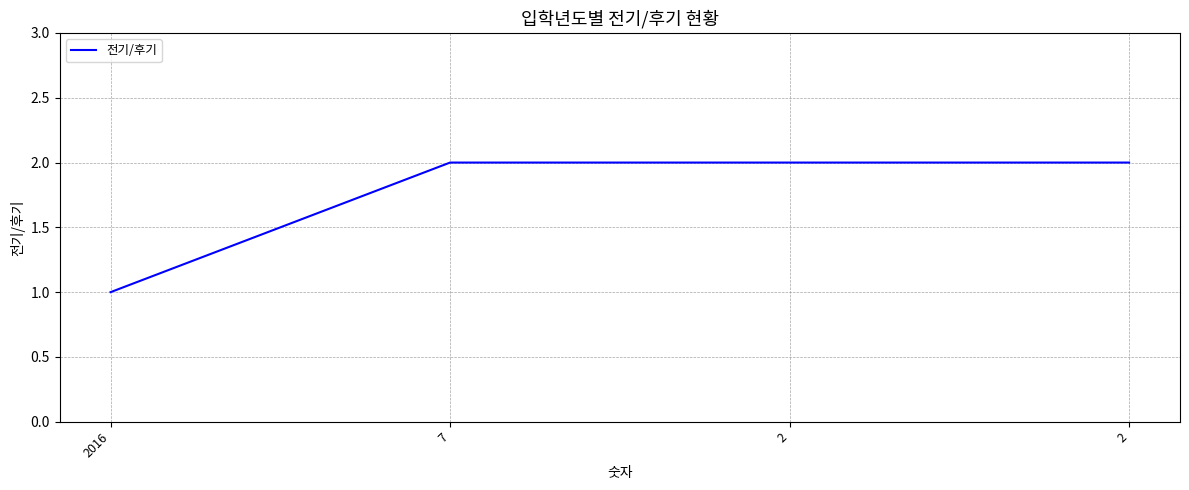

At which category does the chart reach its minimum across all series?

2016